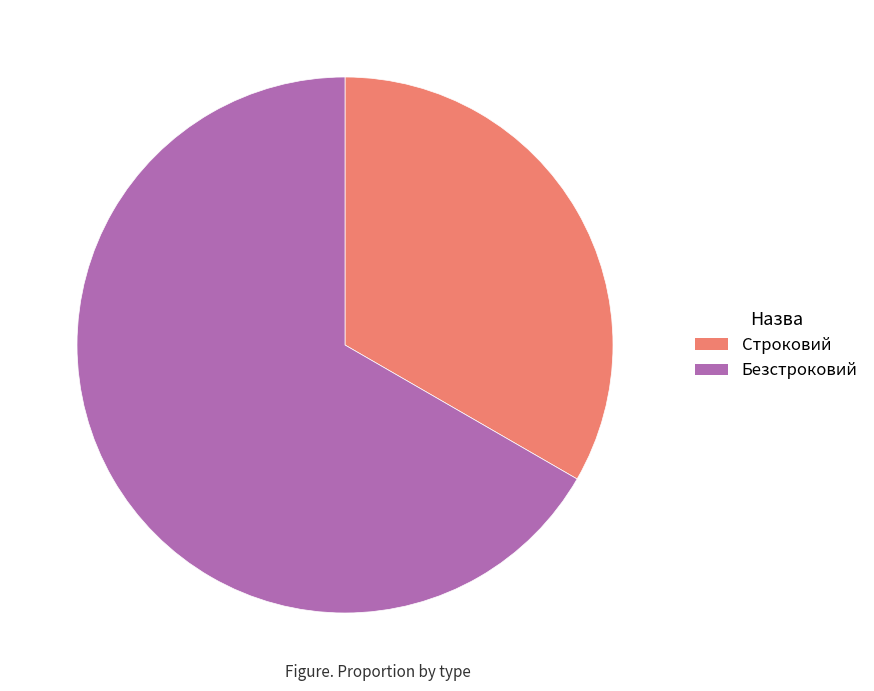

Does Строковий account for over 50% of the chart?

No